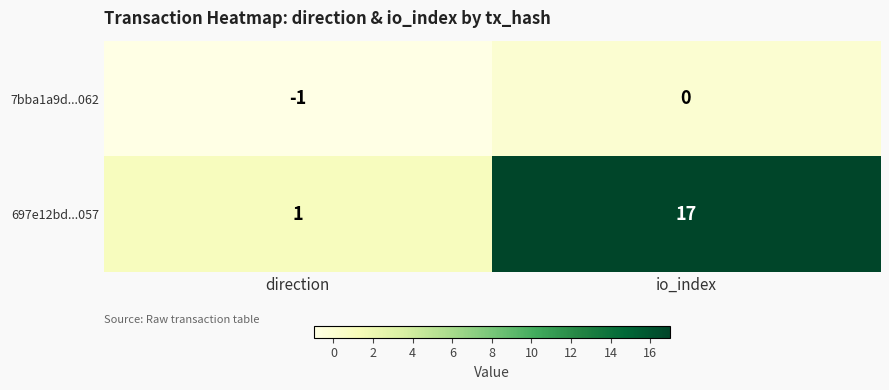

What value does the 697e12bd...057 series have at io_index, to the nearest 10?

20